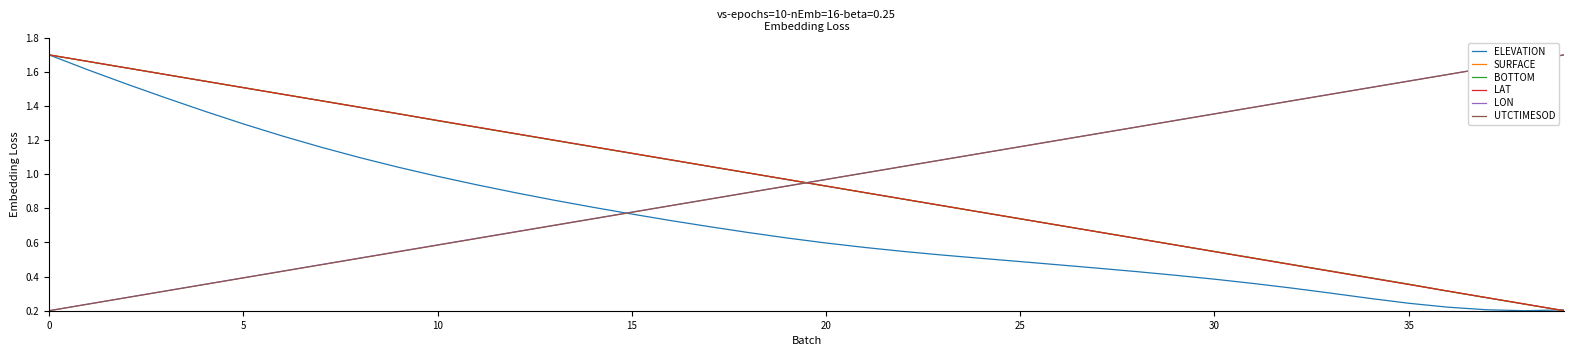

Does the chart display data point markers on the line(s)?

No